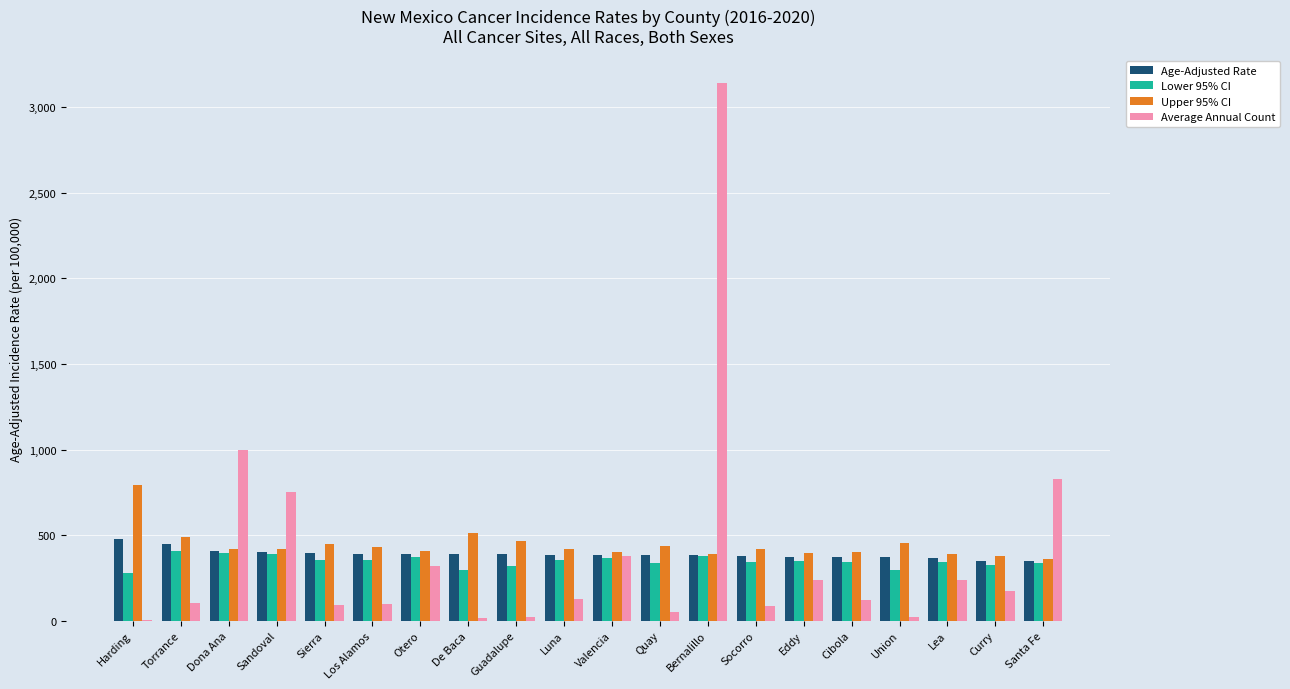

What is the maximum value shown in the chart?

3145.0